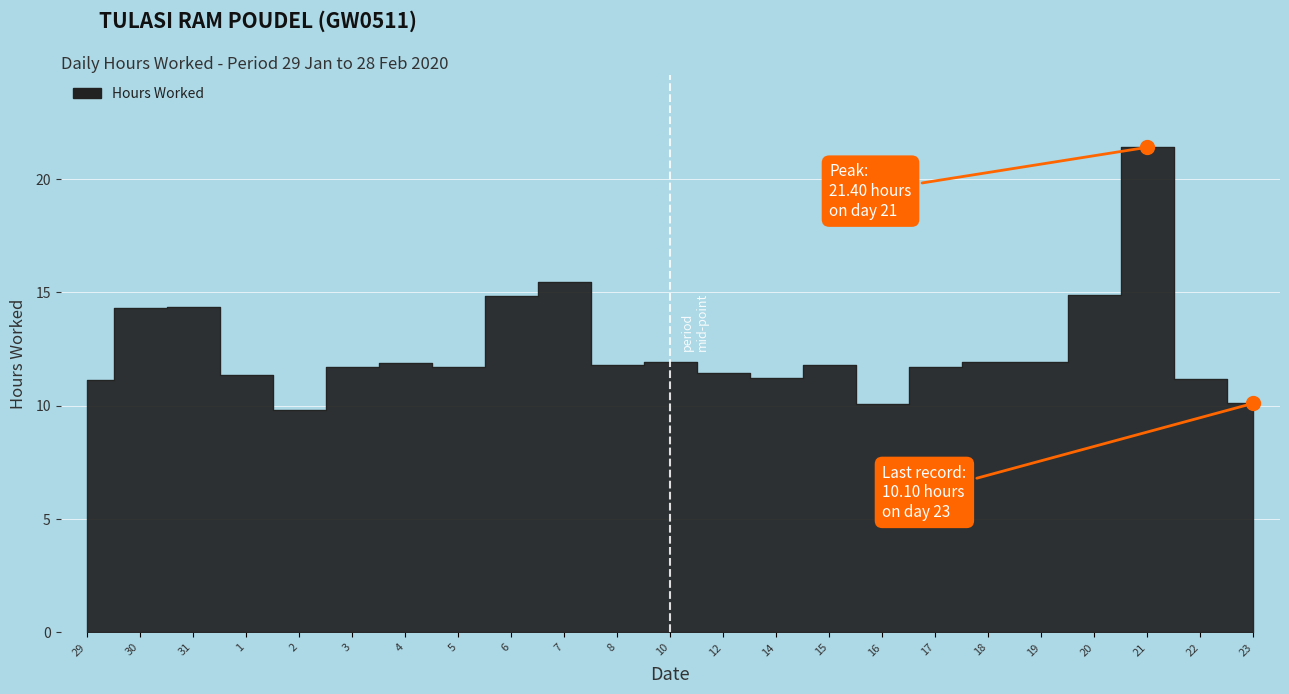

What is the change in value from 6 to 21?

+6.6